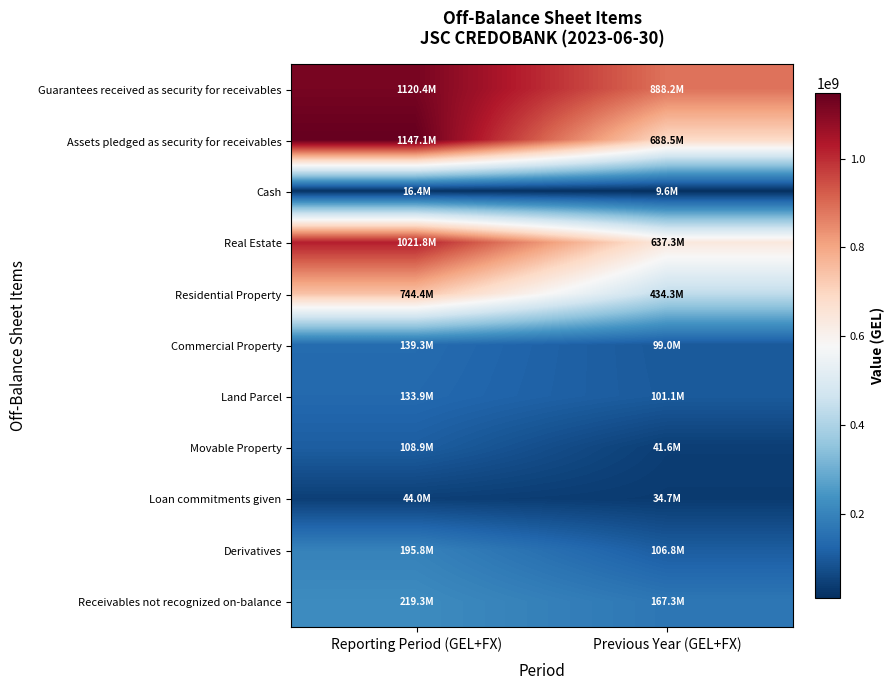

What is the total value across all series at Reporting Period (GEL+FX)?

4891141966.0